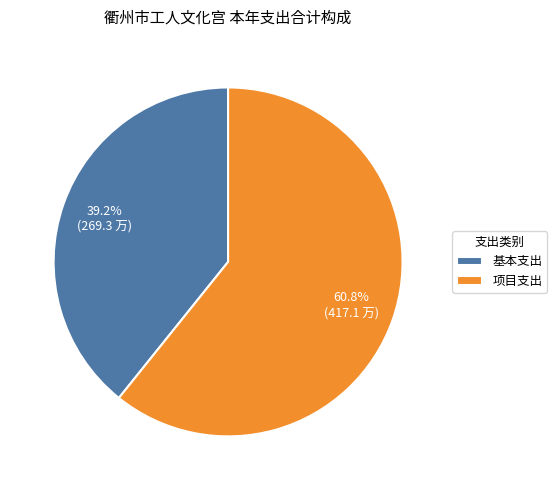

What portion of the pie excludes 基本支出?

60.8%